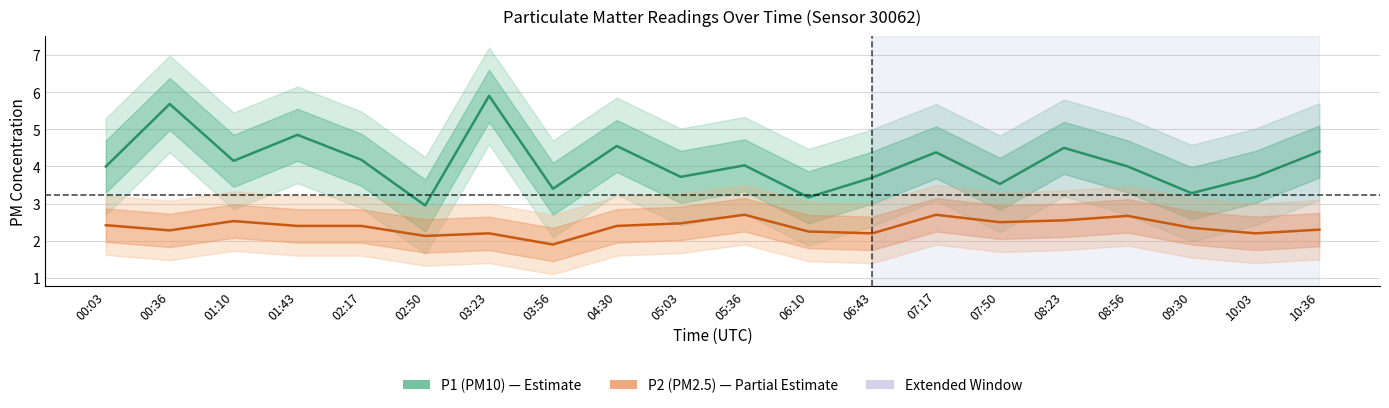

What is the difference between the highest and lowest values at 01:10?

1.6